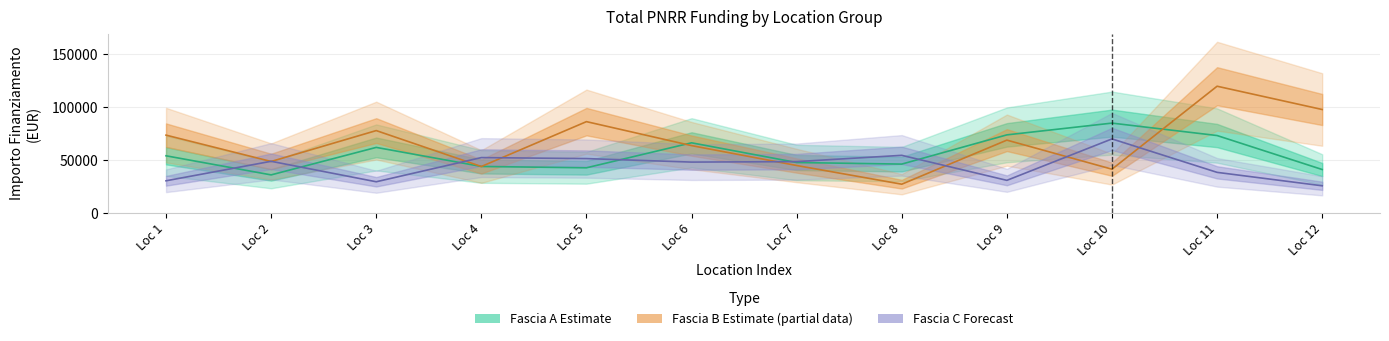

Count the number of data series in this chart.

3